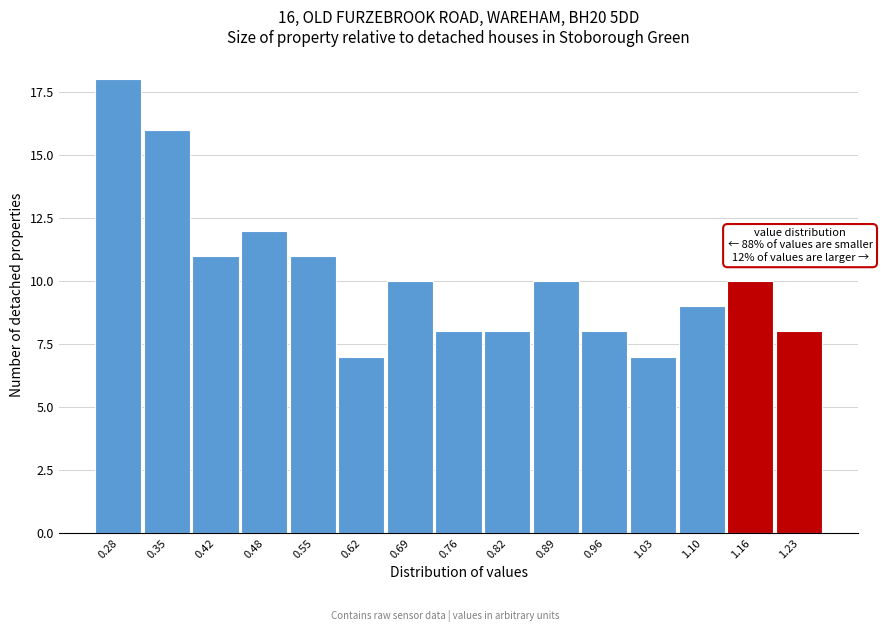

Reading left to right, extract all data points from this chart.

0.28=18	0.35=16	0.42=11	0.48=12	0.55=11	0.62=7	0.69=10	0.76=8	0.82=8	0.89=10	0.96=8	1.03=7	1.10=9	1.16=10	1.23=8